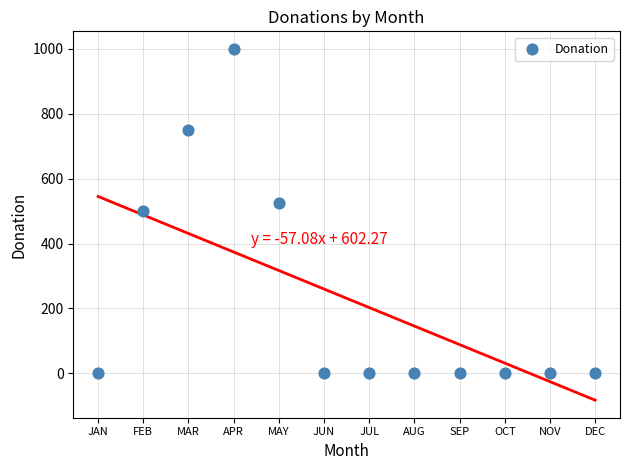

What is the range of Y values (max minus min)?

1000